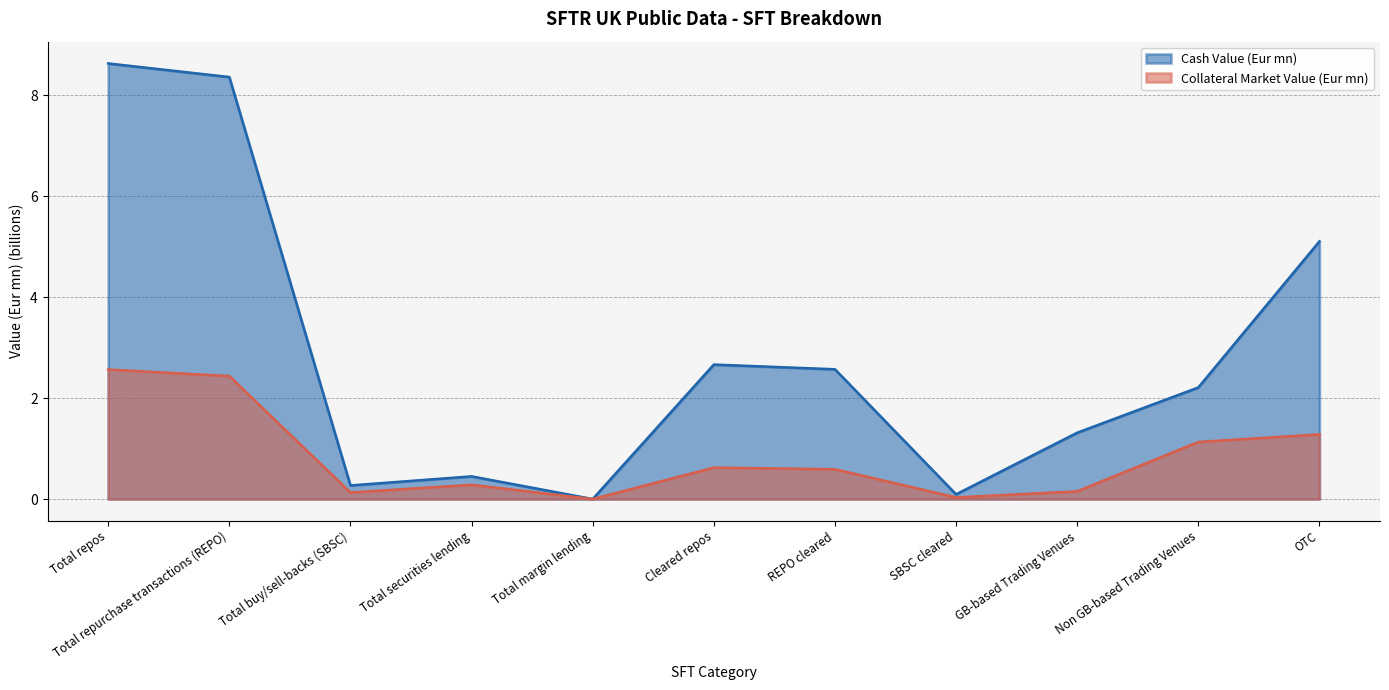

How many lines are shown in the chart?

2